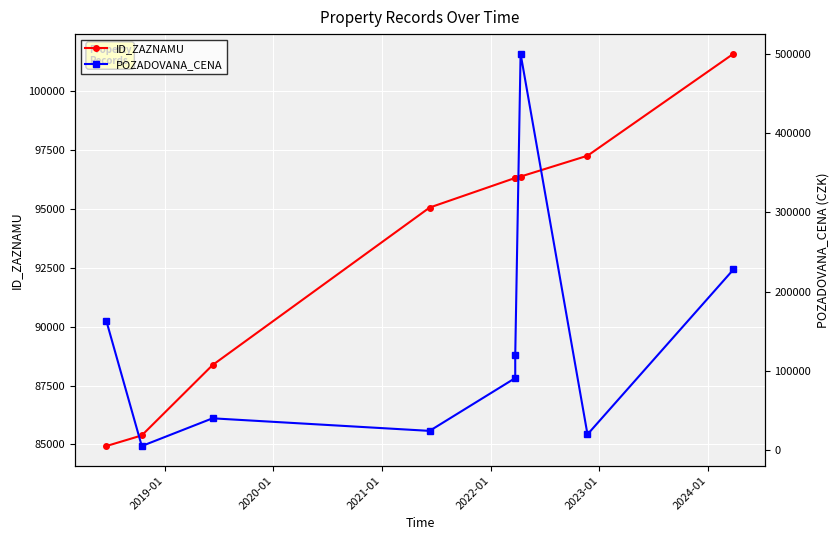

Reading right to left, what are all the values shown in this chart?

ID_ZAZNAMU: 101581	97252	96368	96311	96310	95052	88367	85382	84931
POZADOVANA_CENA: 228000	19976	500000	120000	91000	24400	40250	5280	163000